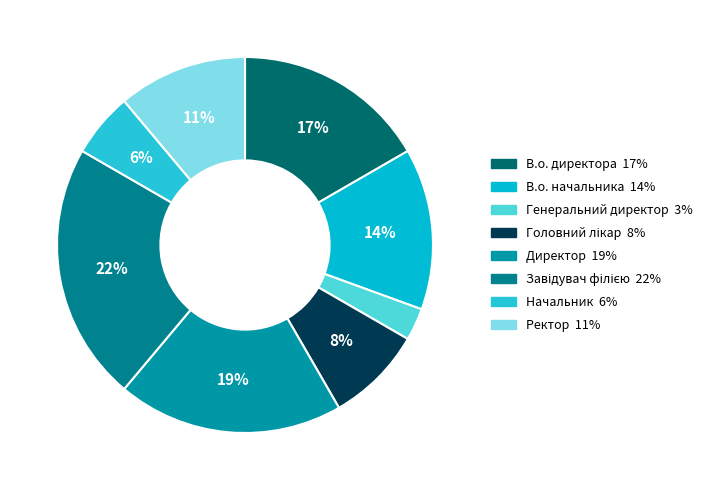

How many slices are in this pie chart?

8